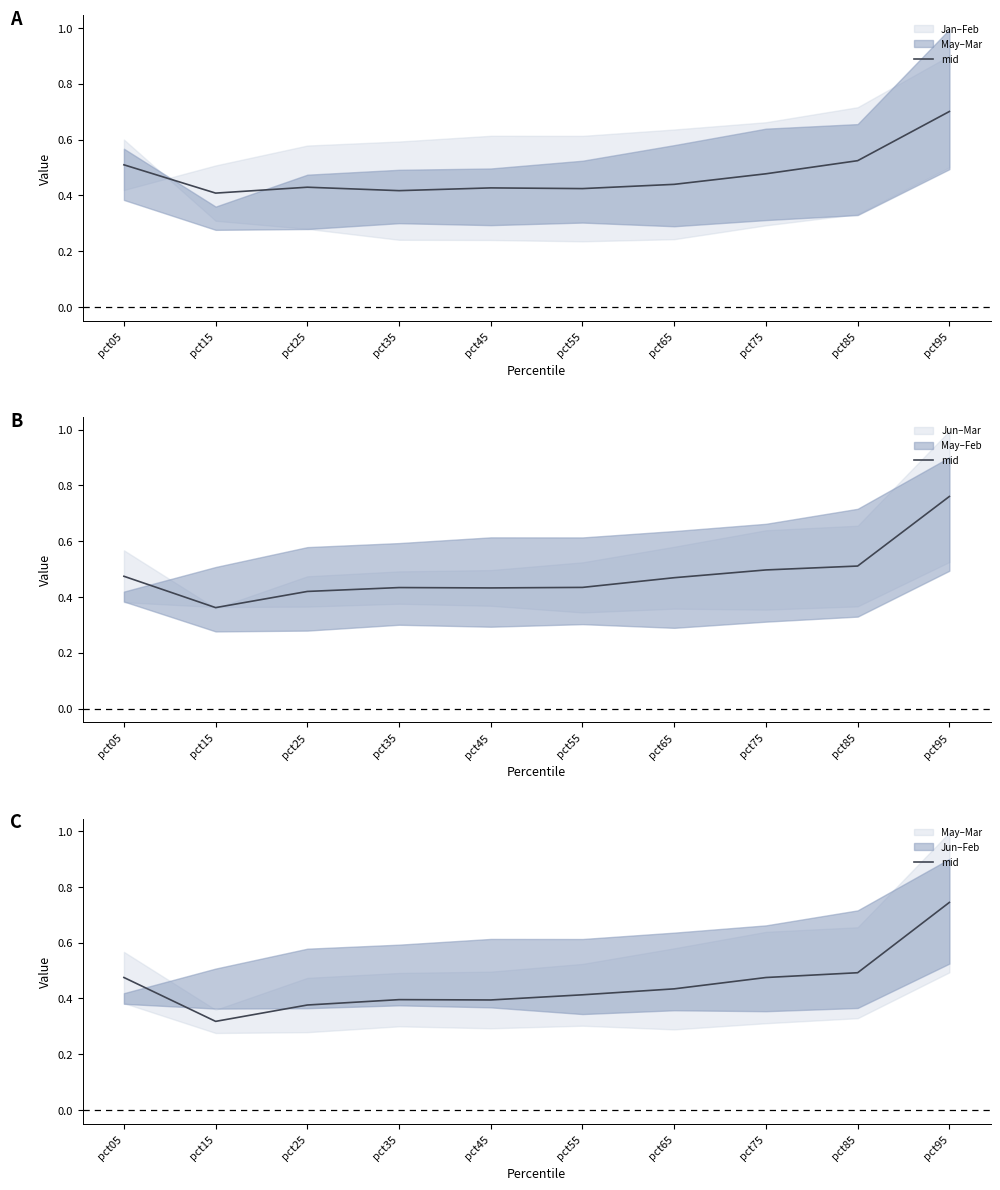

What value does the data have at pct05?

0.5